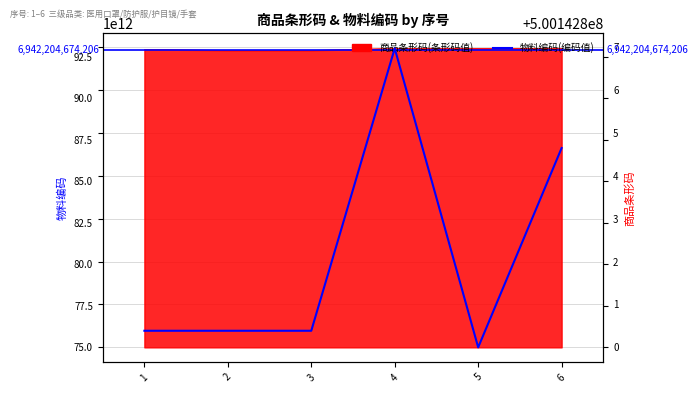

Is the value of 商品条形码 at 3 greater than the value of 物料编码 at 6?

Yes